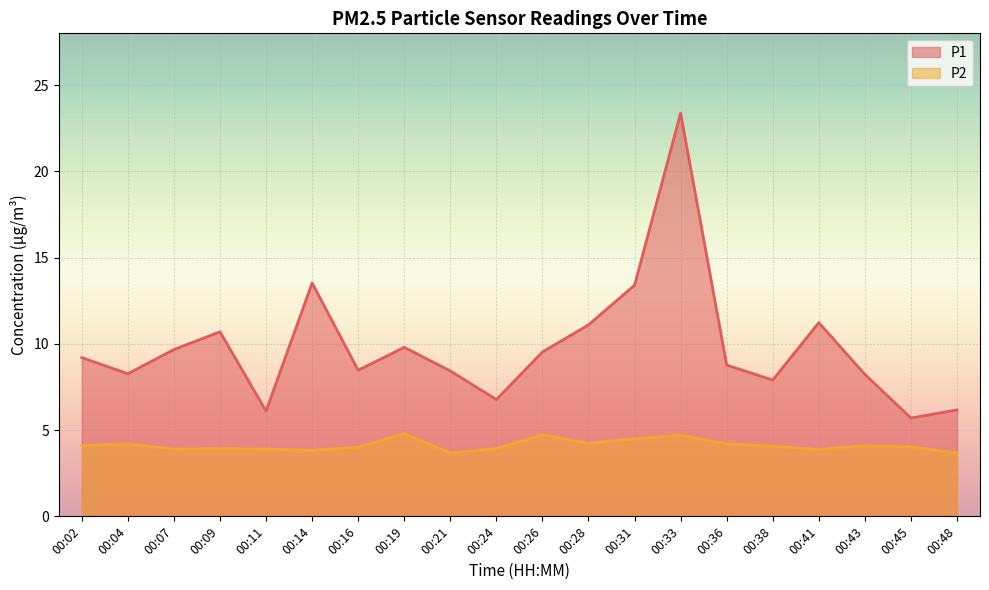

Reading left to right, list all the values displayed in this chart.

P1: 9.2	8.3	9.7	10.7	6.1	13.5	8.5	9.8	8.4	6.8	9.5	11.1	13.4	23.4	8.8	7.9	11.2	8.2	5.7	6.2
P2: 4.1	4.2	3.9	3.9	3.9	3.8	4.0	4.8	3.7	3.9	4.7	4.2	4.5	4.7	4.2	4.1	3.9	4.1	4.0	3.7